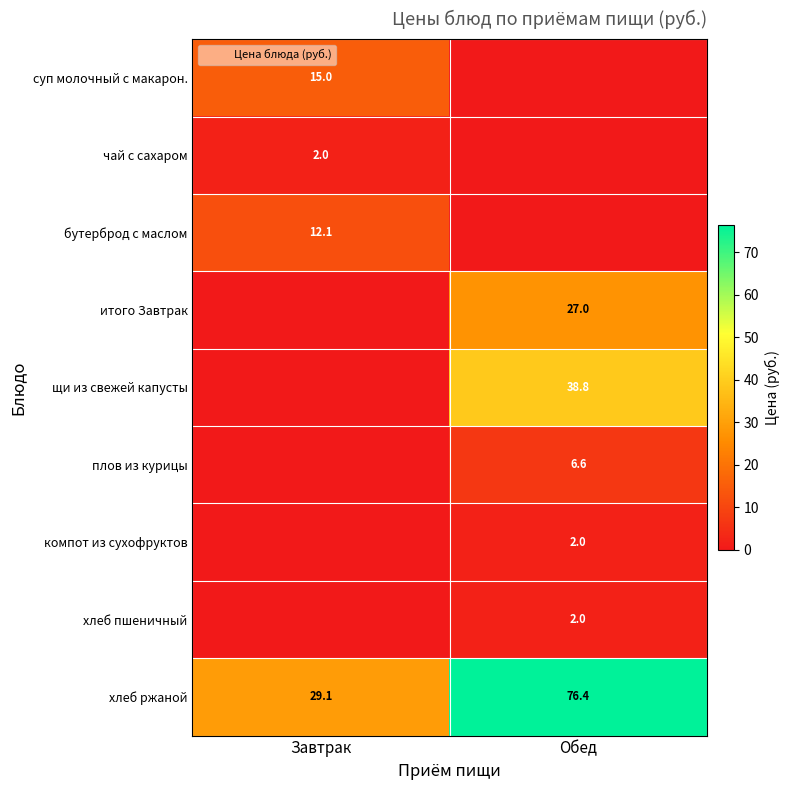

The value of хлеб ржаной at Обед is 120.9. True or false?

False